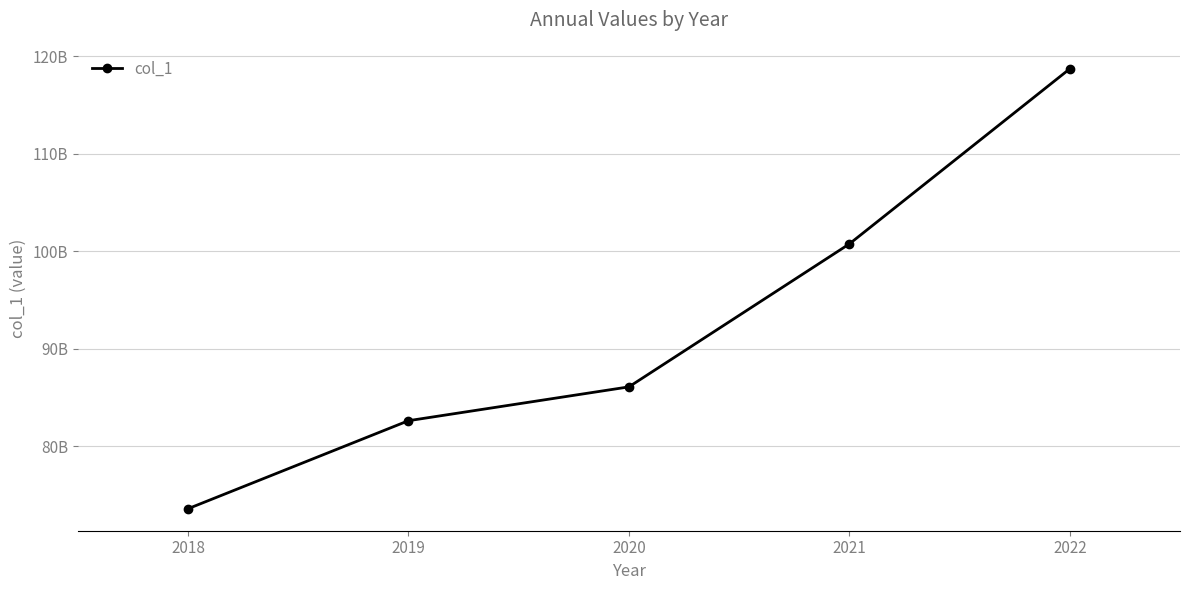

Between 2022 and 2019, which is larger?

2022